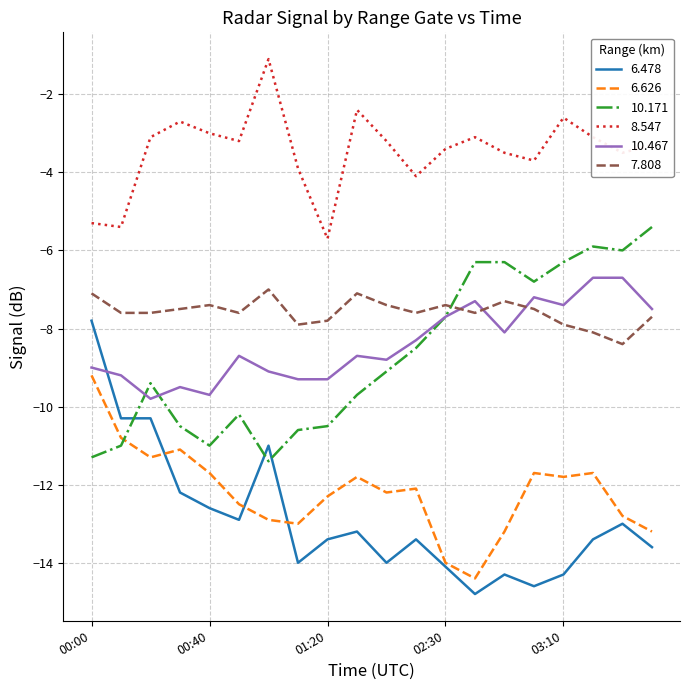

True or false: 8.547 and 10.171 intersect in this chart.

False